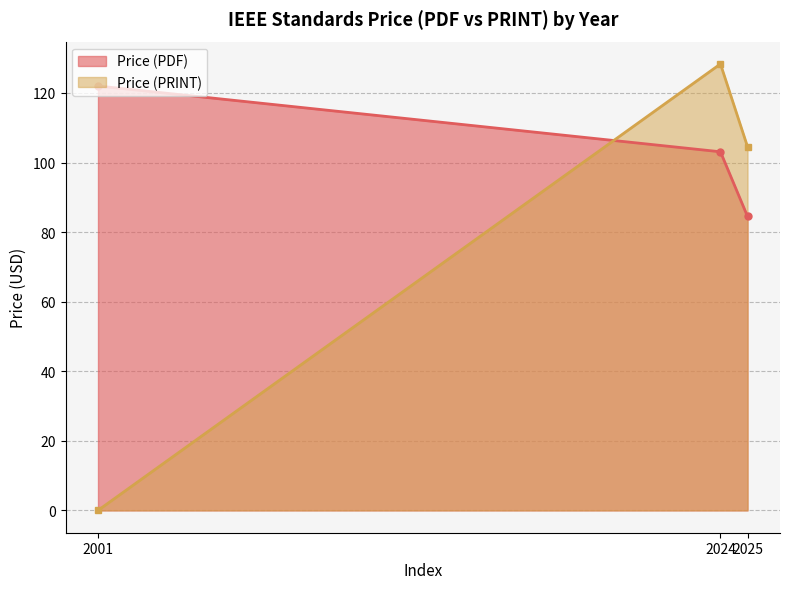

What are all the series names shown in the legend?

Price (PDF), Price (PRINT)